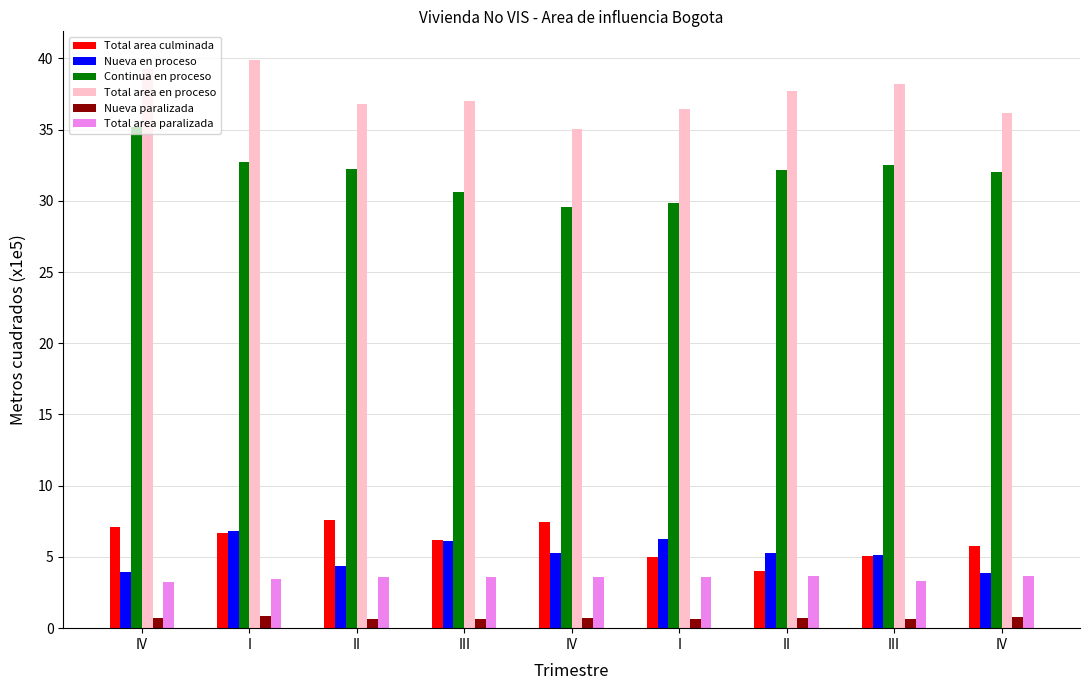

What is the lowest value of the Total area en proceso series?

35.0